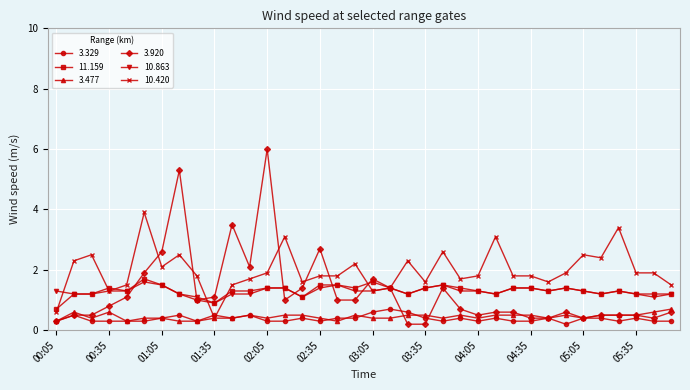

True or false: 11.159 and 3.477 cross at least once.

False